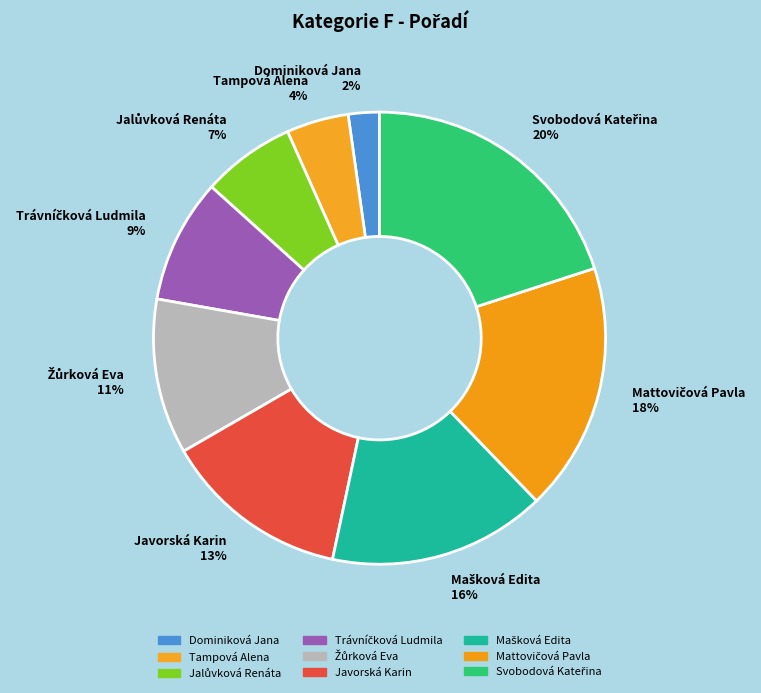

Count the number of slices in the pie.

9